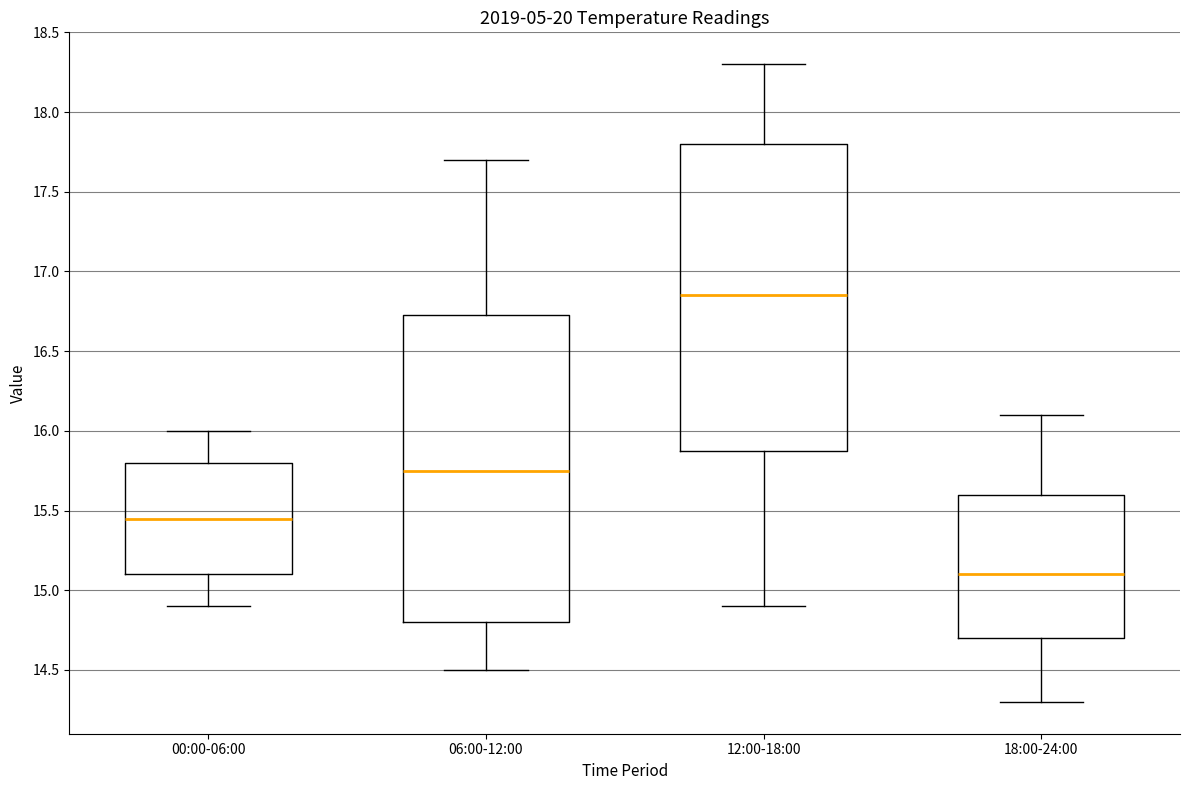

Reading left to right, read every box against the y-axis: the position of its median line, the range the box covers, and the ends of its whiskers. The values are not printed on the chart, so give them approximately, as read against the axis.

00:00-06:00: median 15.45, box 15.10 to 15.80, whiskers 14.90 to 16.00
06:00-12:00: median 15.75, box 14.80 to 16.75, whiskers 14.50 to 17.70
12:00-18:00: median 16.85, box 15.90 to 17.80, whiskers 14.90 to 18.30
18:00-24:00: median 15.10, box 14.70 to 15.60, whiskers 14.30 to 16.10